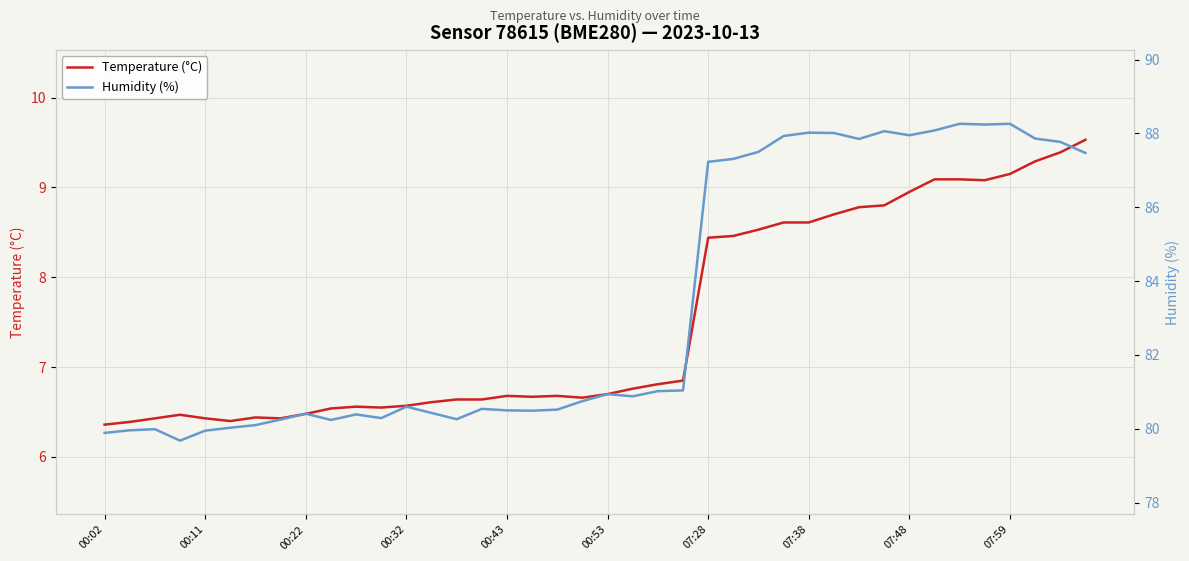

In Temperature (°C), how many points are lower than both neighbors (excluding endpoints)?

6